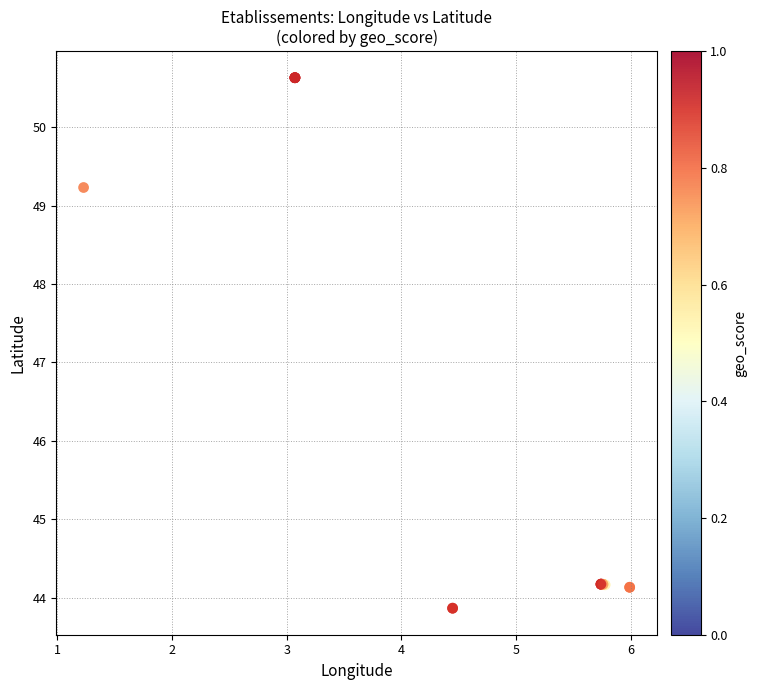

What Y value in the scatter plot is closest to 47?

49.2